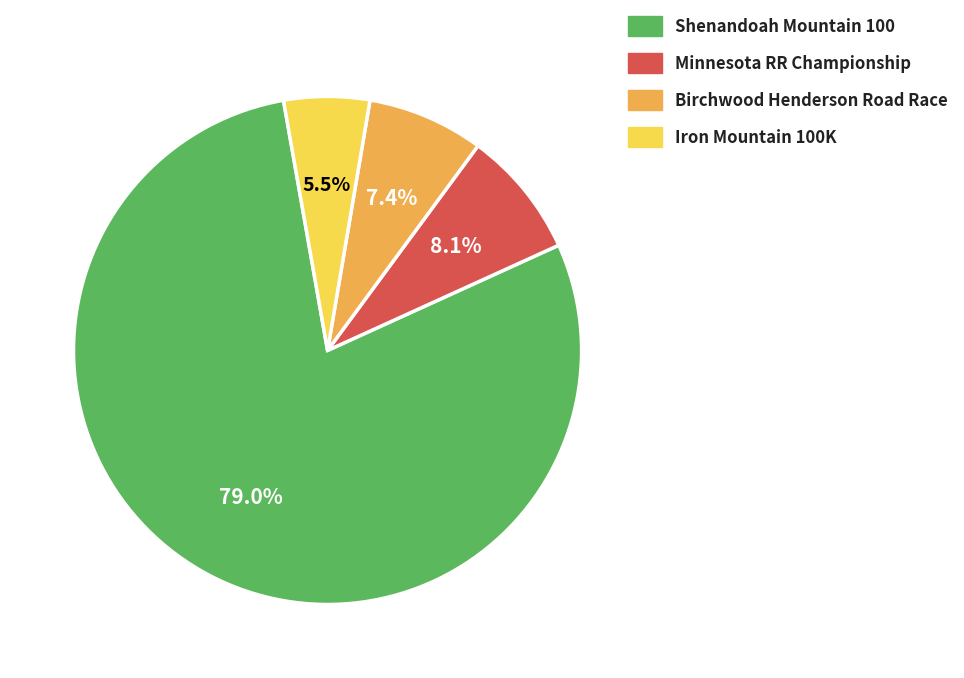

Which category has the smallest portion of the pie?

Iron Mountain 100K